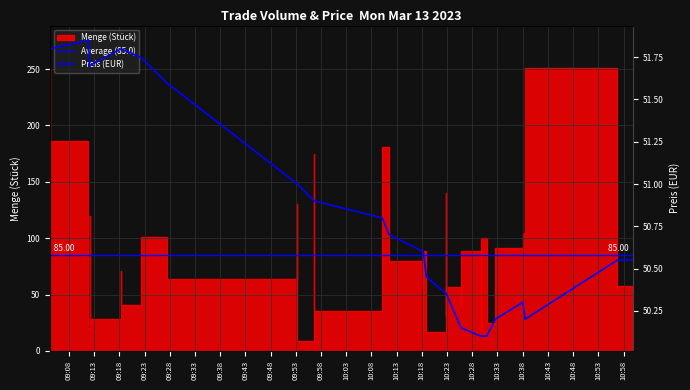

Reading right to left, what are all the values shown in this chart?

50.5	50.5	50.5	50.5	50.5	50.2	50.3	50.3	50.2	50.2	50.1	50.1	50.1	50.1	50.1	50.4	50.4	50.4	50.5	50.6	50.6	50.7	50.8	50.8	50.9	50.9	51.0	51.0	51.6	51.8	51.8	51.8	51.8	51.7	51.7	51.7	51.7	51.9	51.8	51.8